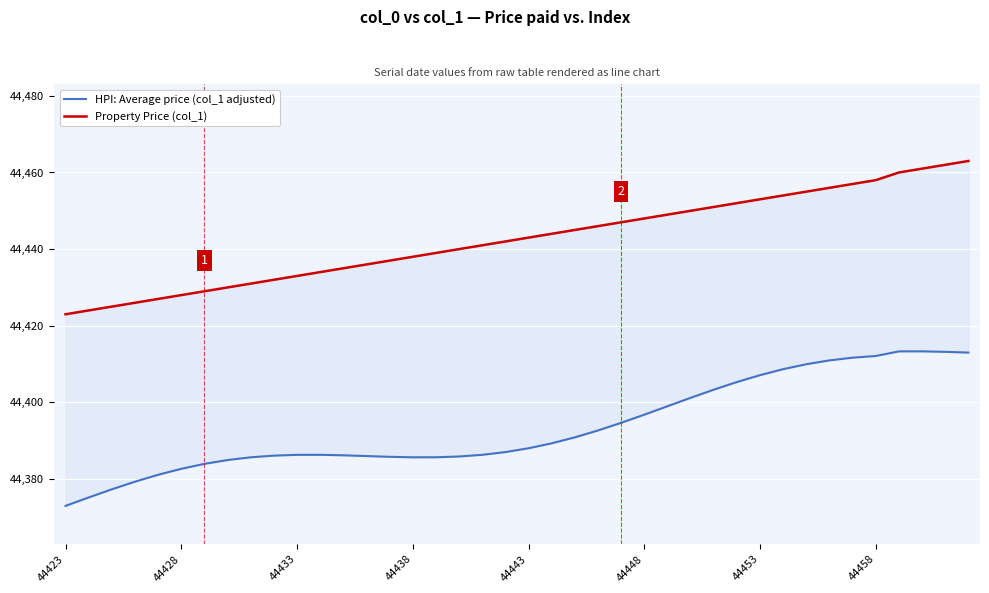

The HPI: Average price (col_1 adjusted) series shows 30134.1 at 44443. True or false?

False